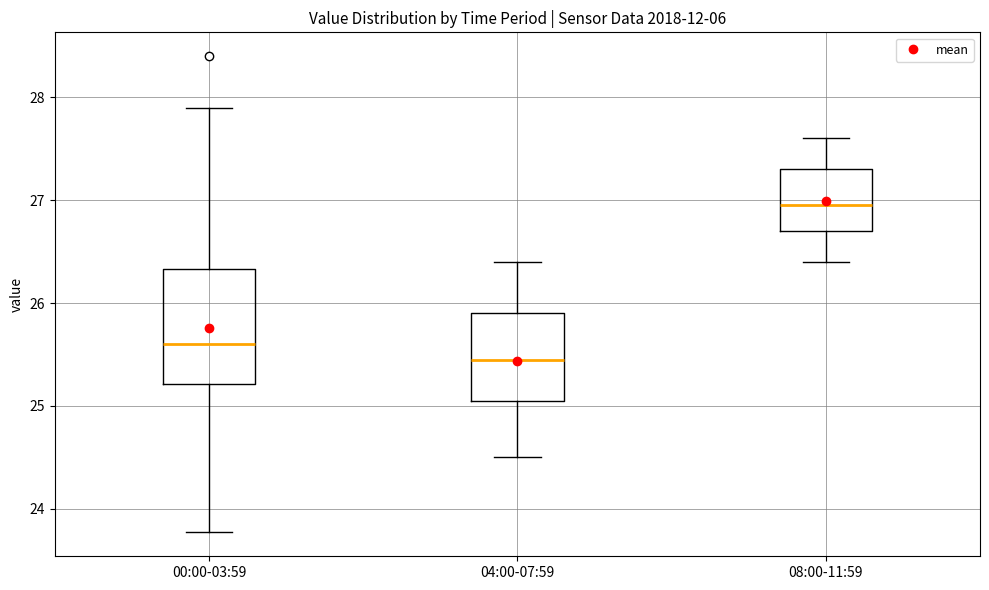

Which box's median line is the lowest?

04:00-07:59